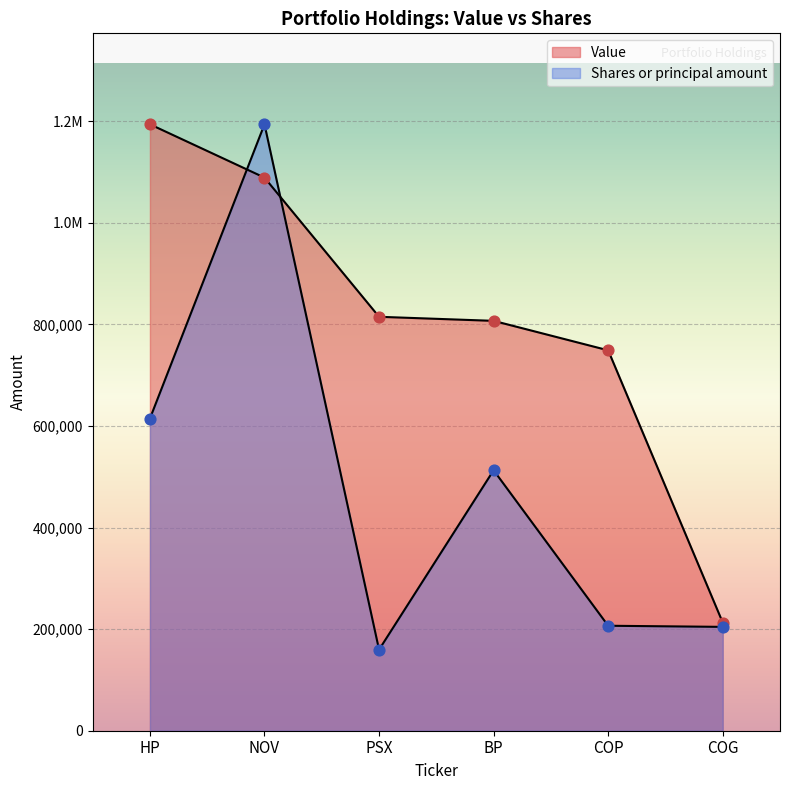

Which series has the largest total across all categories?

Value